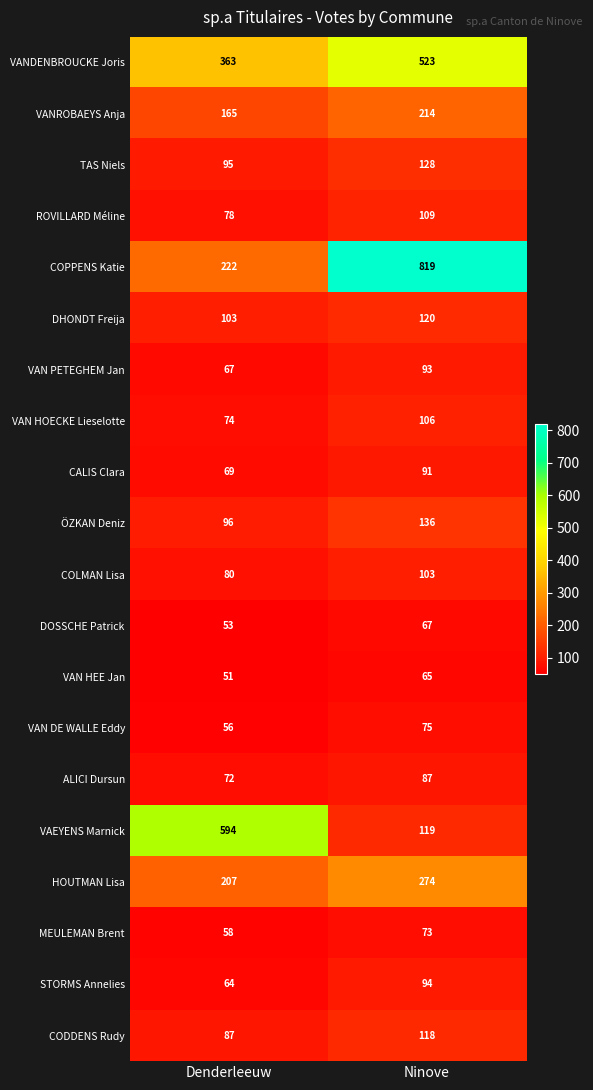

Which series changed the most between Denderleeuw and Ninove?

COPPENS Katie